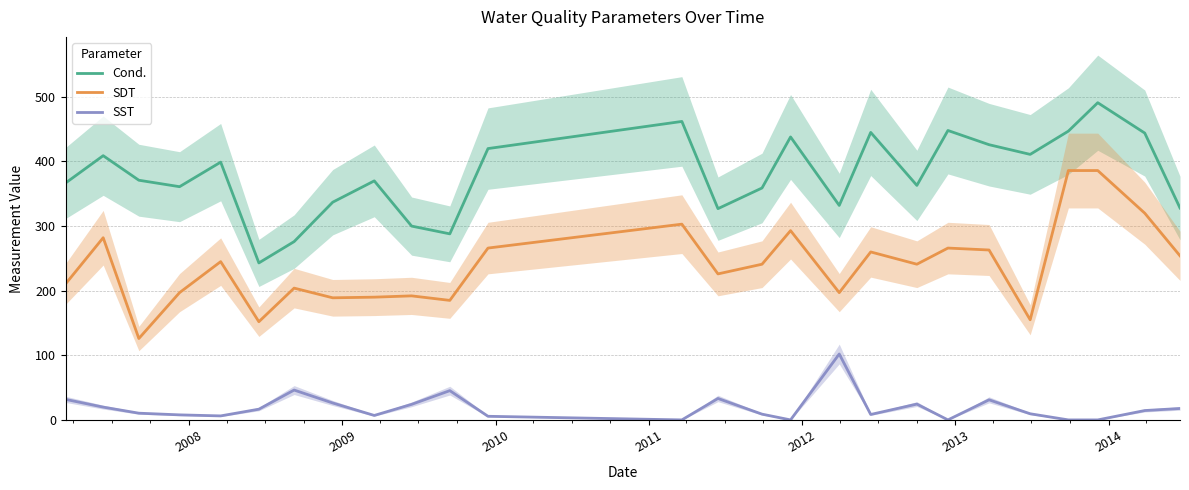

Does the chart display data point markers on the line(s)?

No